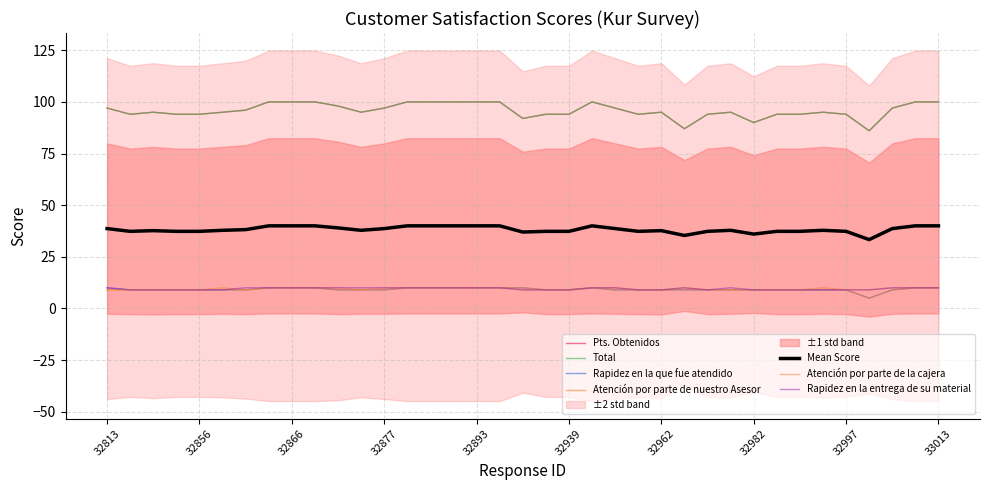

Is this an area chart (filled region under the line)?

No